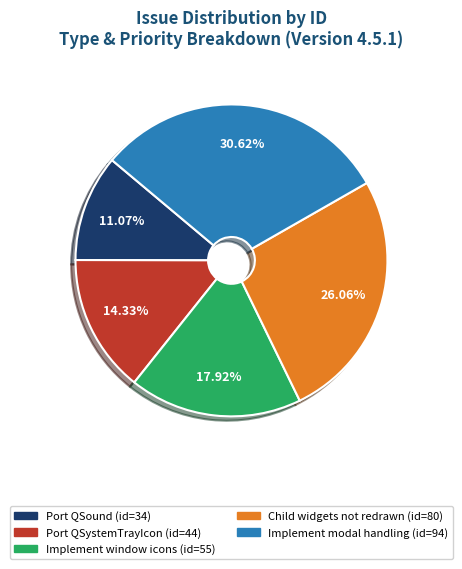

Is there a majority slice in this chart?

No